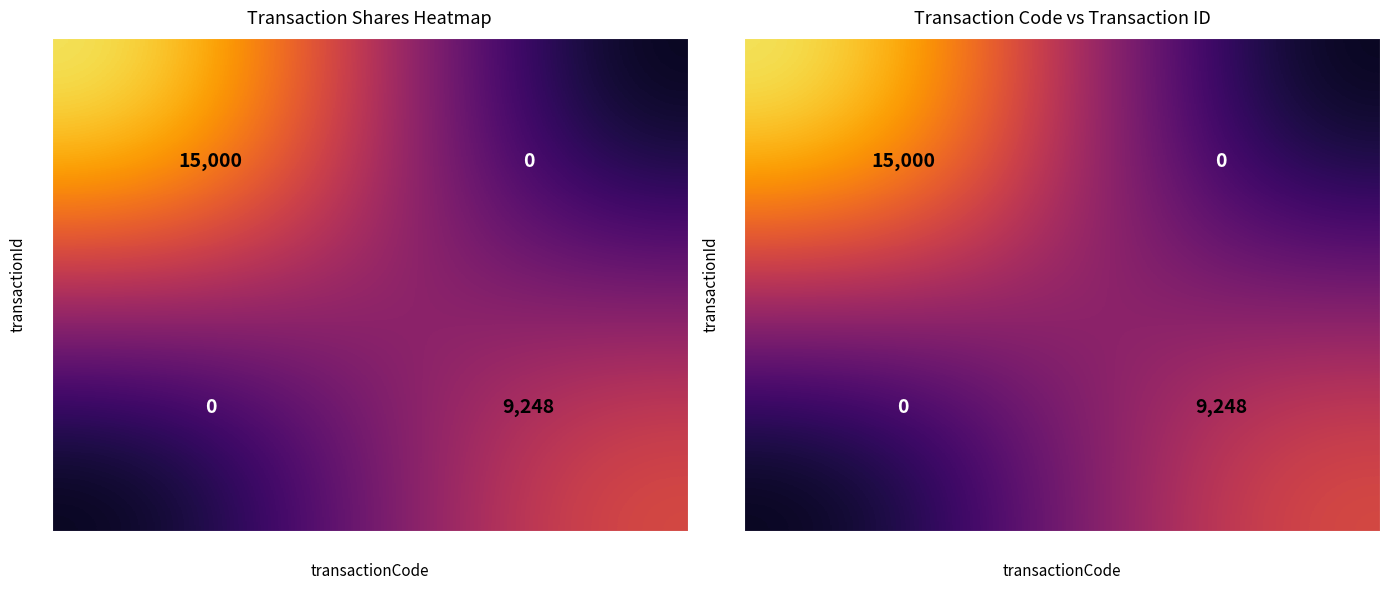

How many values in the 1 series are below 9248?

1